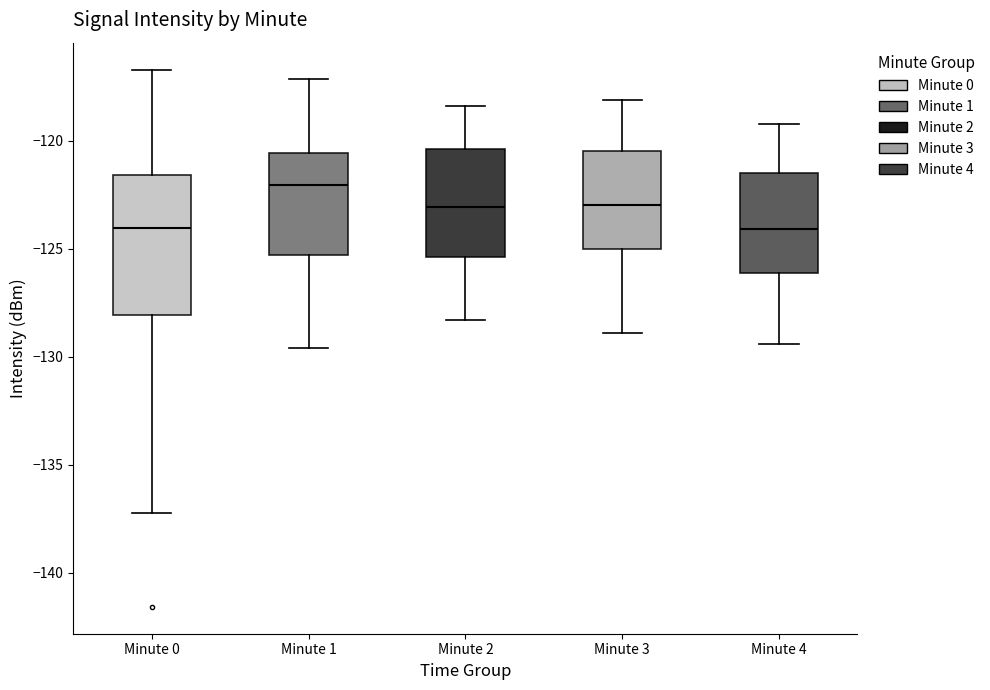

Reading left to right, read every box against the y-axis: the position of its median line, the range the box covers, and the ends of its whiskers. The values are not printed on the chart, so give them approximately, as read against the axis.

Minute 0: median -124.0, box -128.0 to -121.5, whiskers -137.0 to -116.5
Minute 1: median -122.0, box -125.5 to -120.5, whiskers -129.5 to -117.0
Minute 2: median -123.0, box -125.5 to -120.5, whiskers -128.5 to -118.5
Minute 3: median -123.0, box -125.0 to -120.5, whiskers -129.0 to -118.0
Minute 4: median -124.0, box -126.0 to -121.5, whiskers -129.5 to -119.0